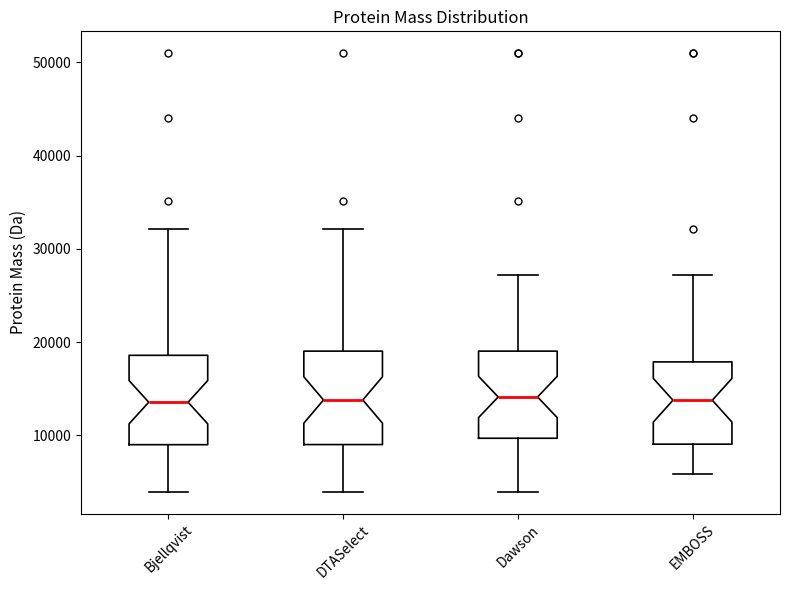

Where is the upper edge of the box for EMBOSS on the y-axis? The values are not printed on the chart, so give them approximately, as read against the axis.

18000